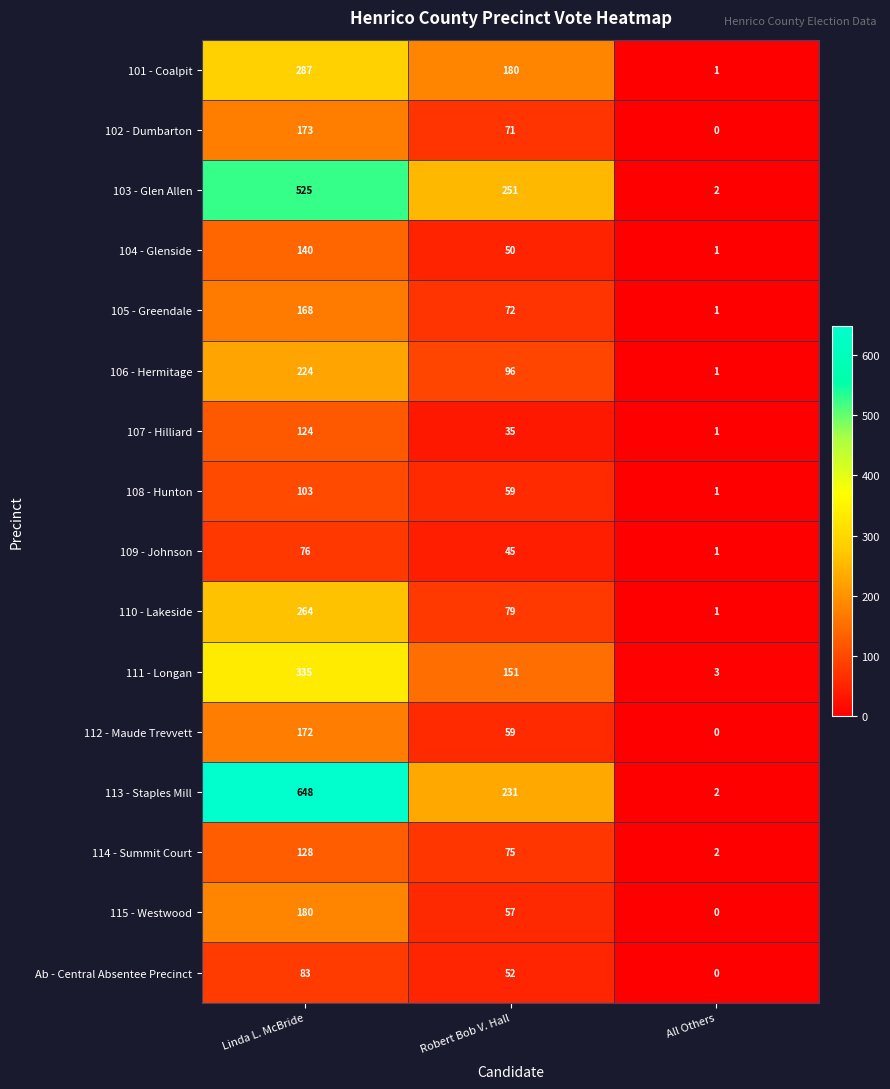

How many 111 - Longan values are between 3 and 335?

3